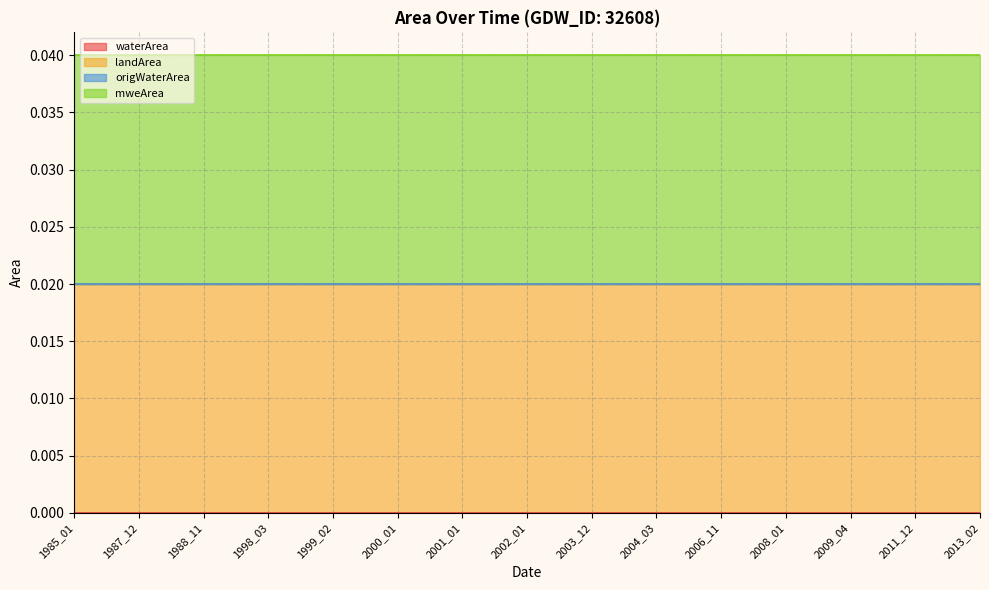

True or false: origWaterArea and landArea intersect in this chart.

False